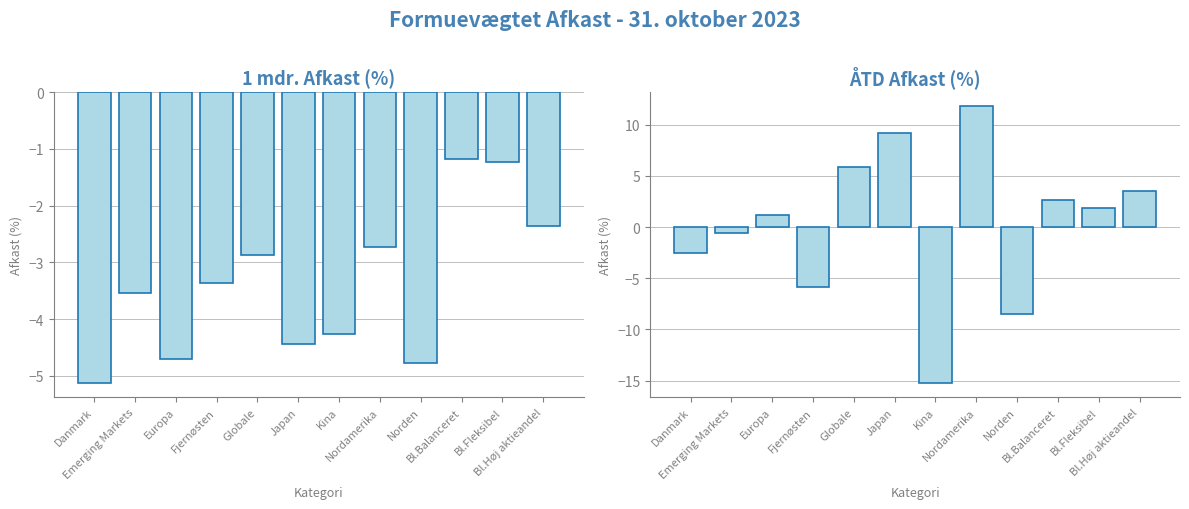

Where does the 1 mdr. series first go above -3?

Globale